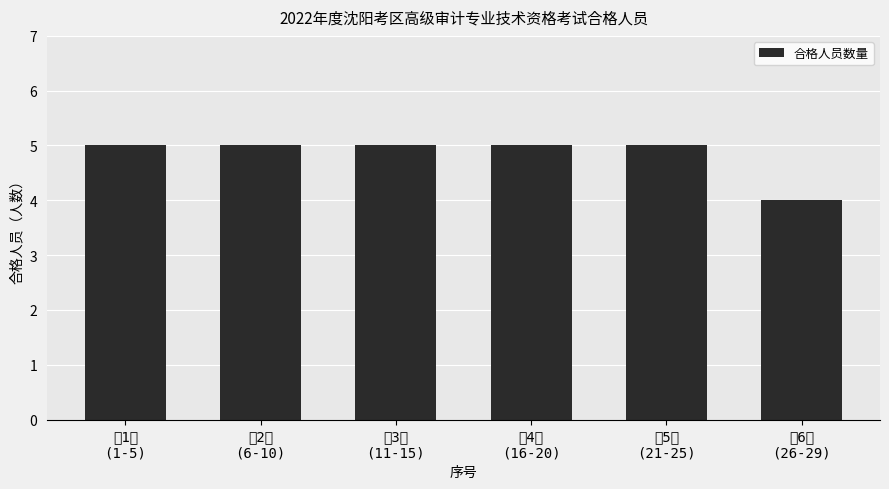

Rank the categories by value from highest to lowest.

第1组
(1-5), 第2组
(6-10), 第3组
(11-15), 第4组
(16-20), 第5组
(21-25), 第6组
(26-29)